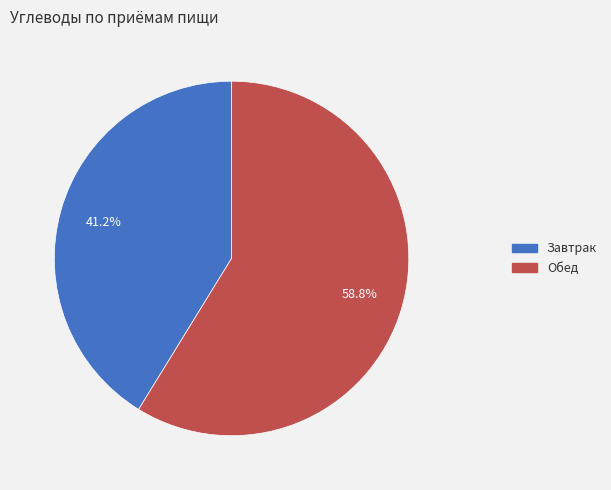

Count the number of slices in the pie.

2